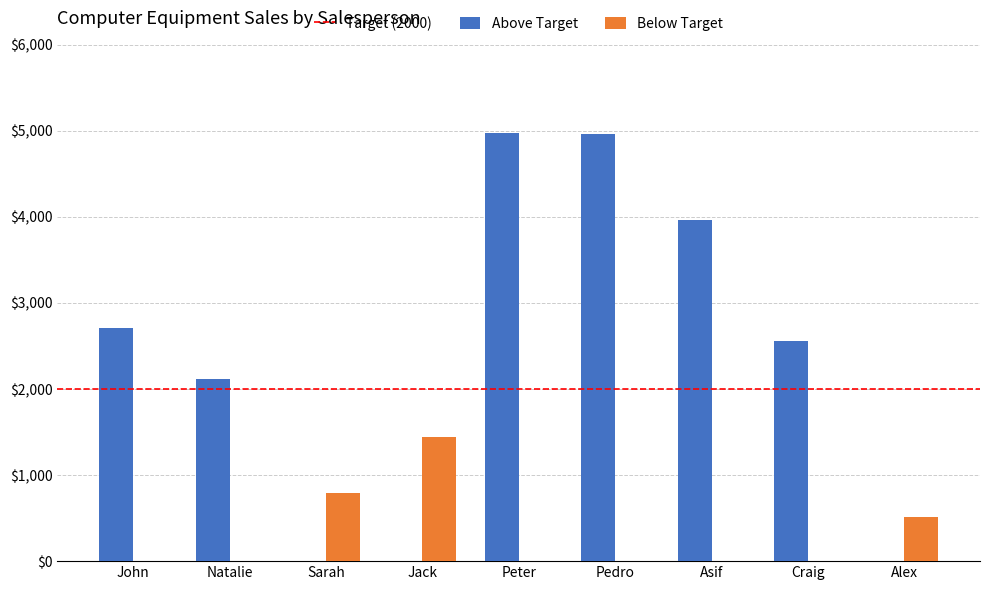

What is the maximum value shown in the chart?

4974